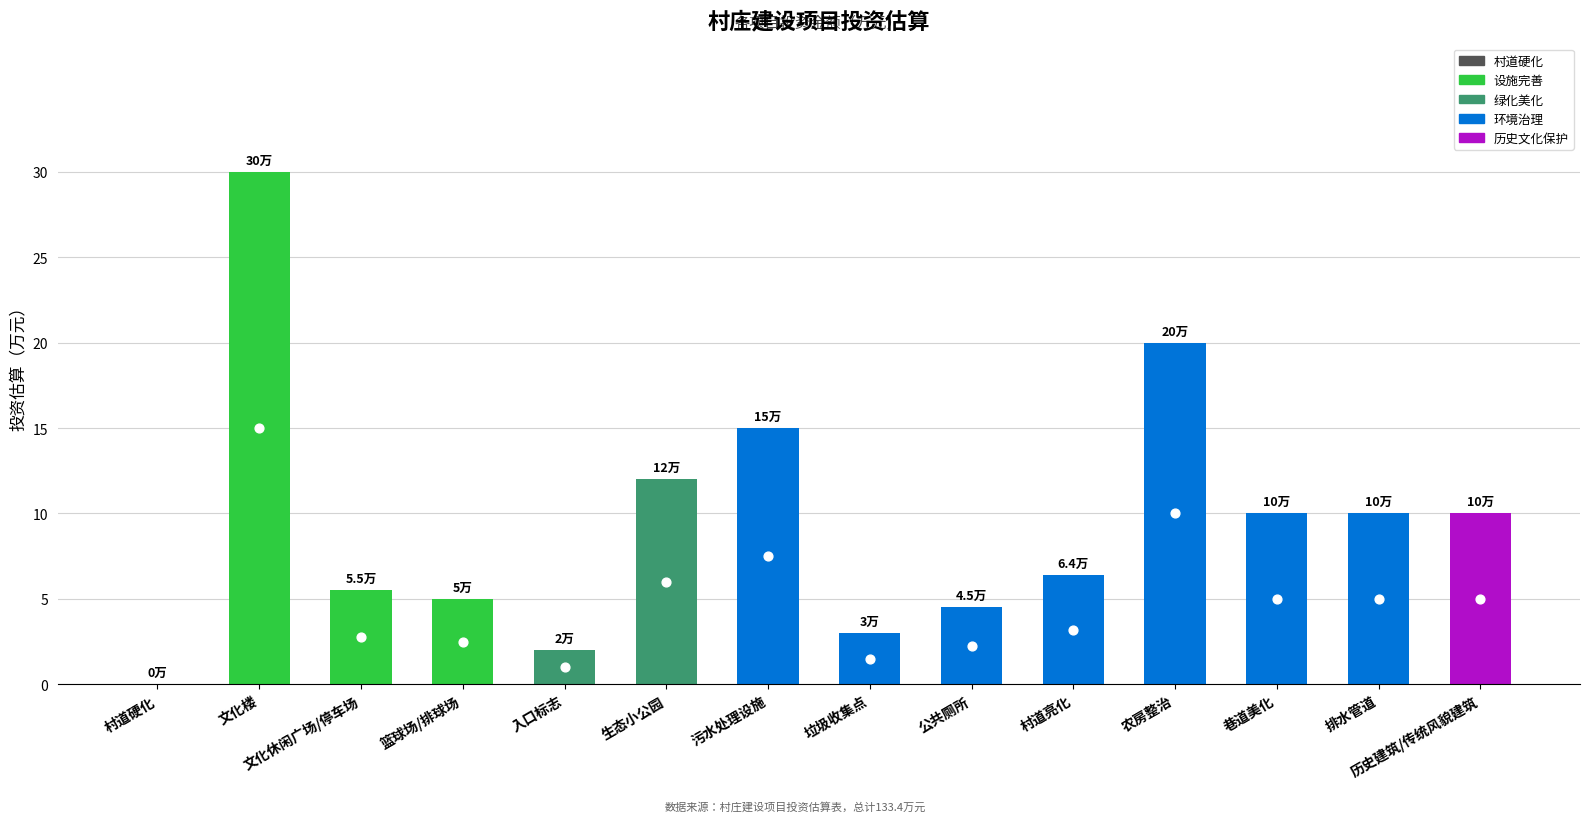

What is the ratio of the value at 巷道美化 to the value at 垃圾收集点?

3.3